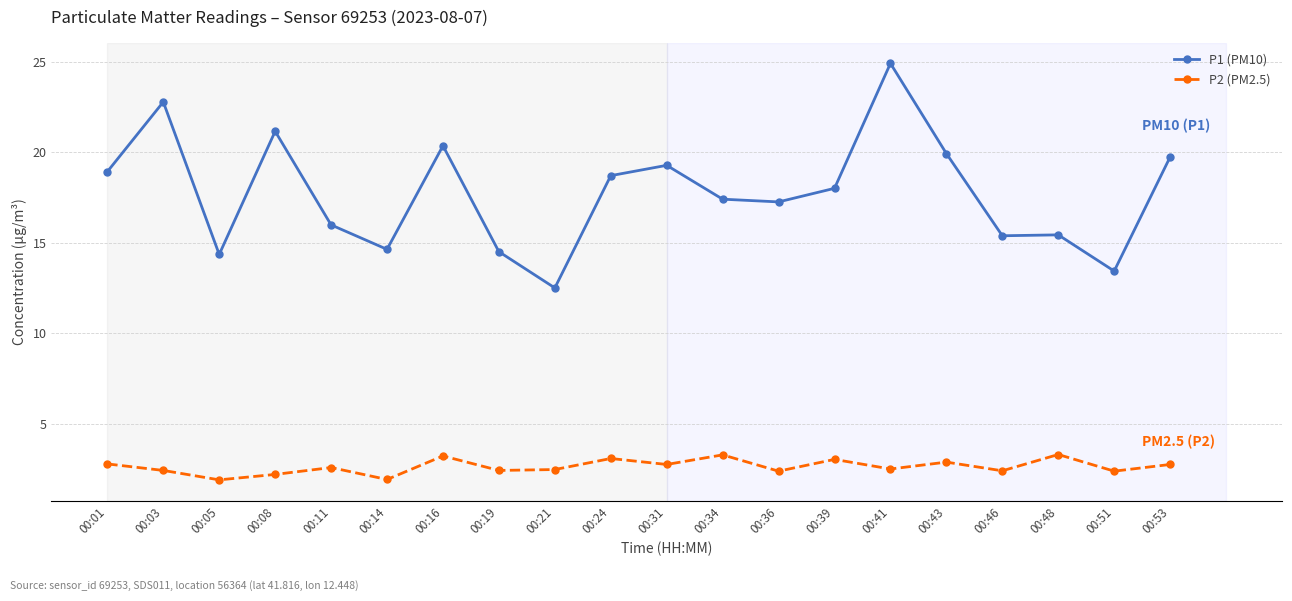

What is the total value across all series at 00:53?

22.5